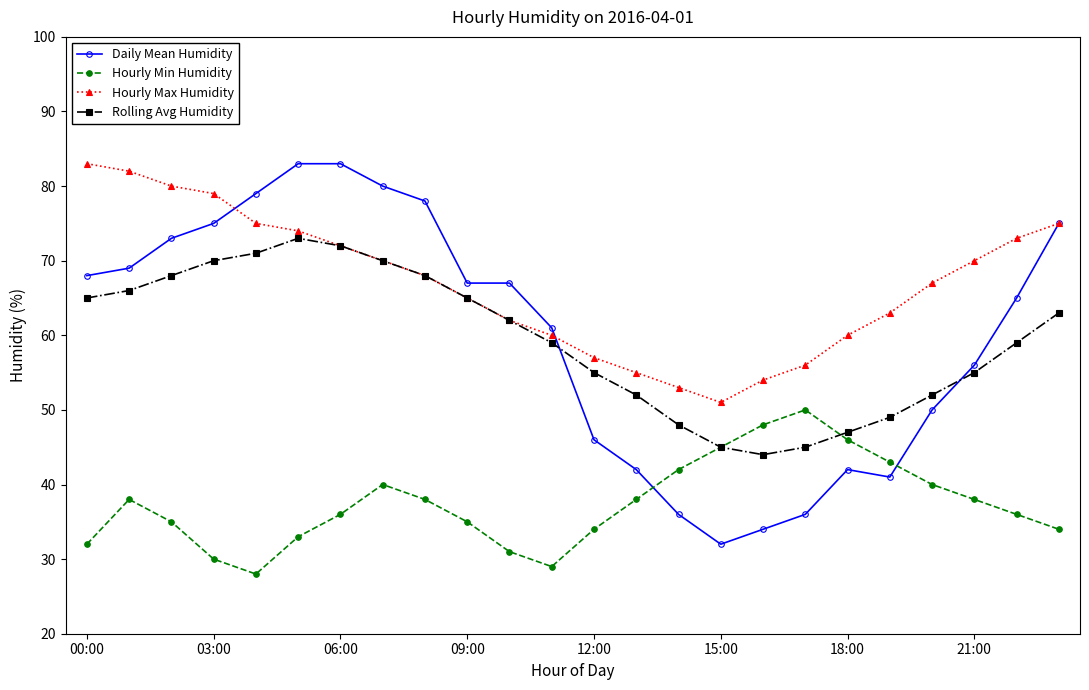

What is the minimum value shown in the chart?

28